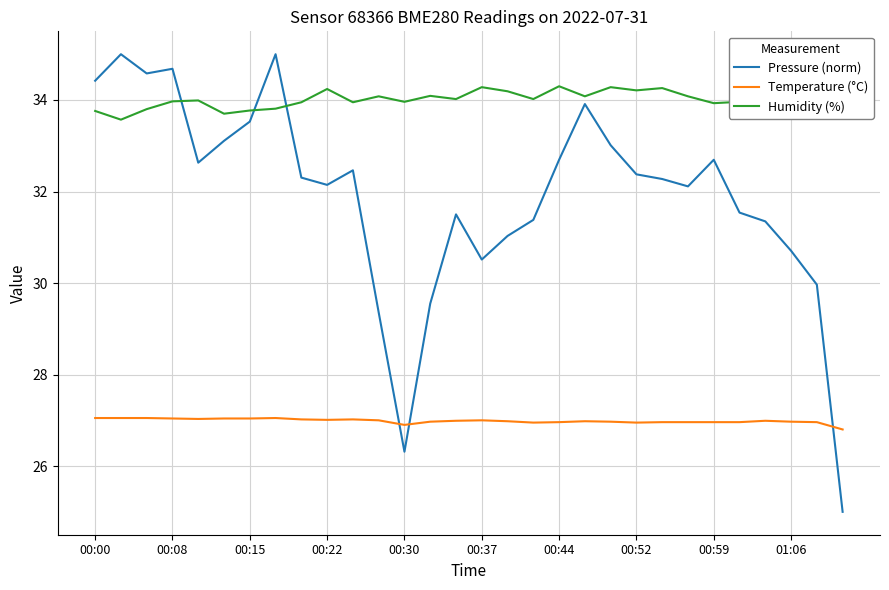

Which series has the largest total across all categories?

Humidity (%)